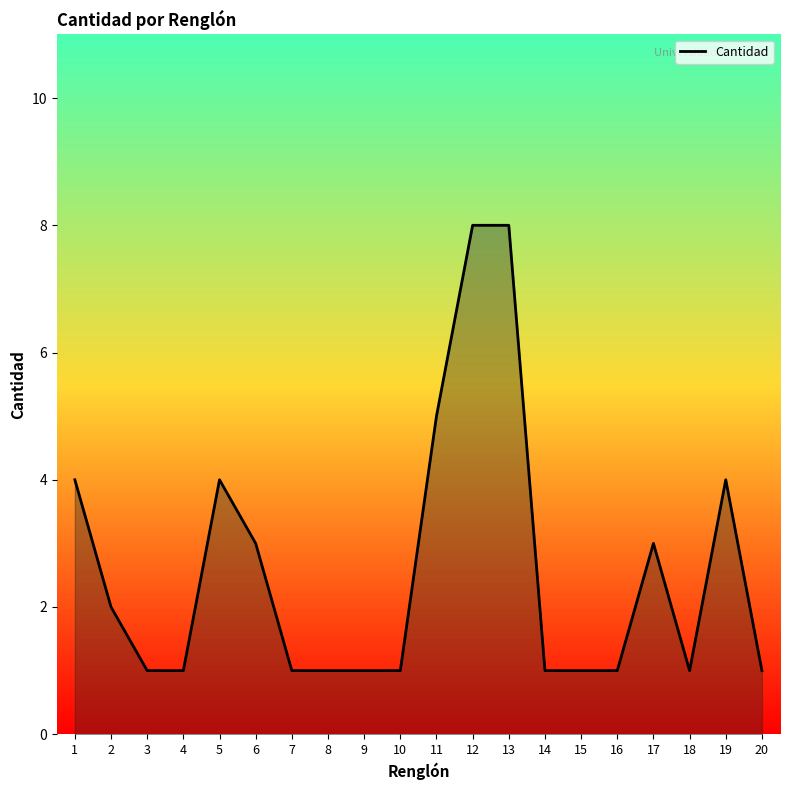

What is the approximate value at 12?

8